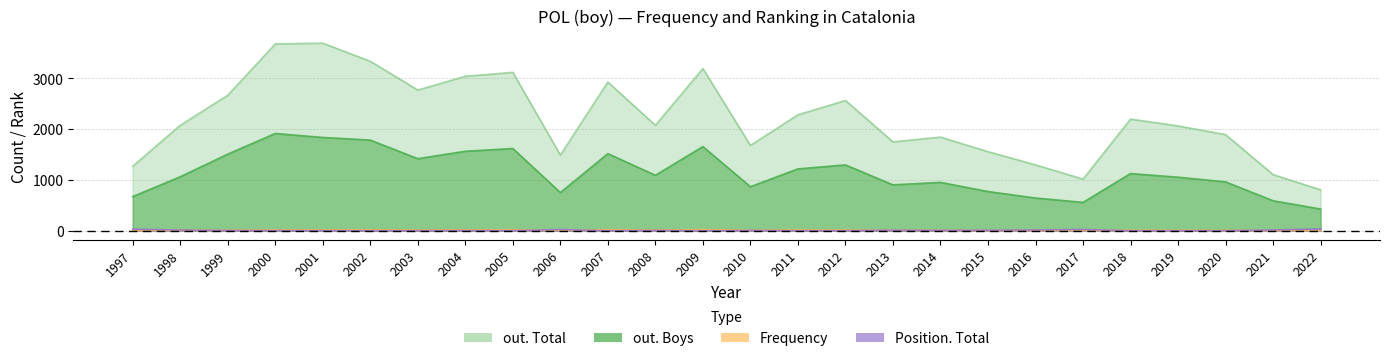

What is the difference between the maximum and second lowest values in the out. Total series?

2677